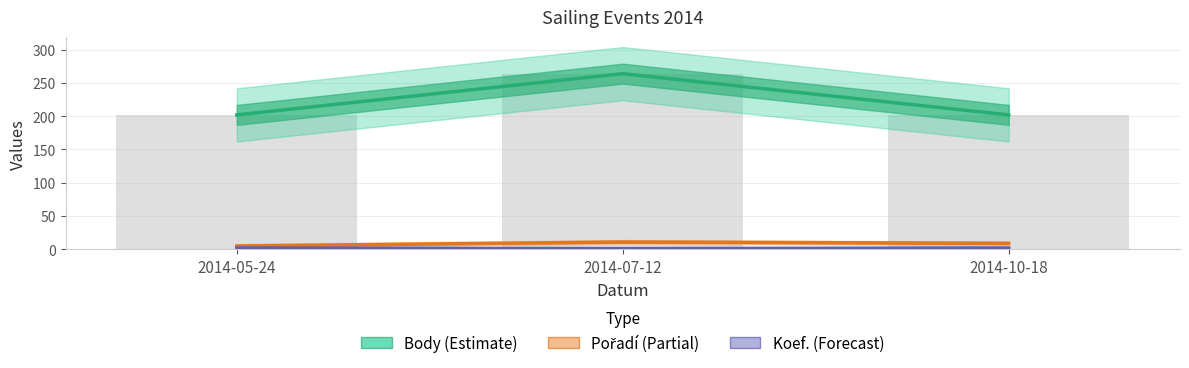

What is the total value across all series at 2014-05-24?

209